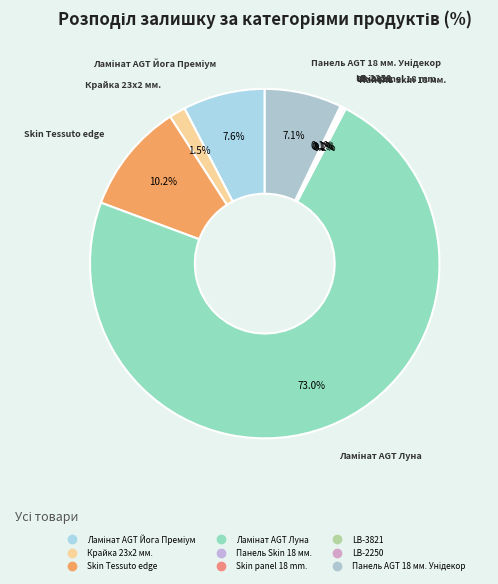

To the nearest percent, what is the difference between the largest and smallest slice percentages?

73%